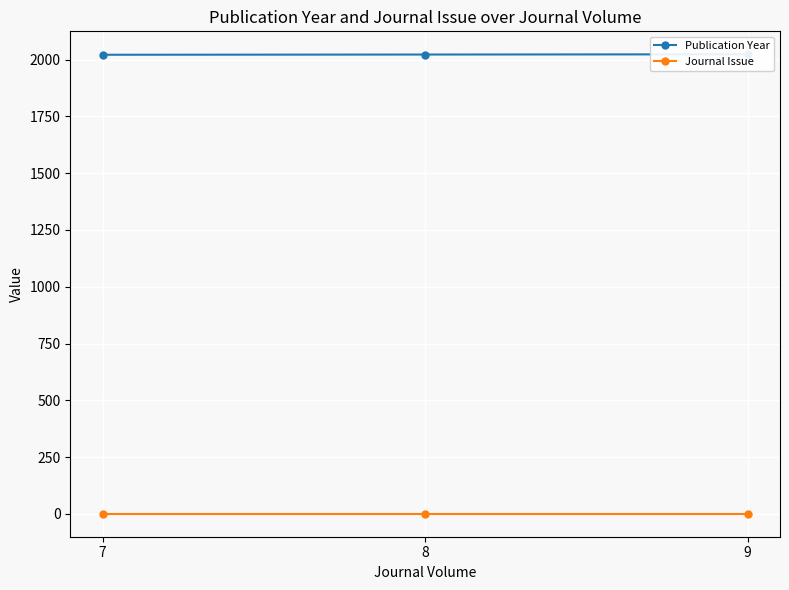

Which category has the highest value in the Journal Issue series?

7